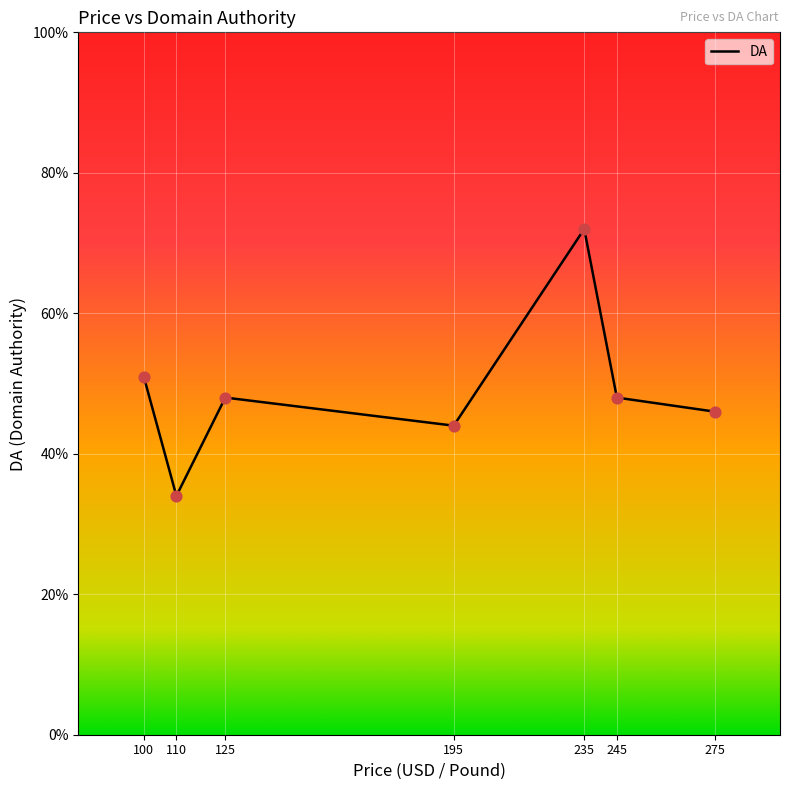

Which has a higher value, 245 or 110?

245